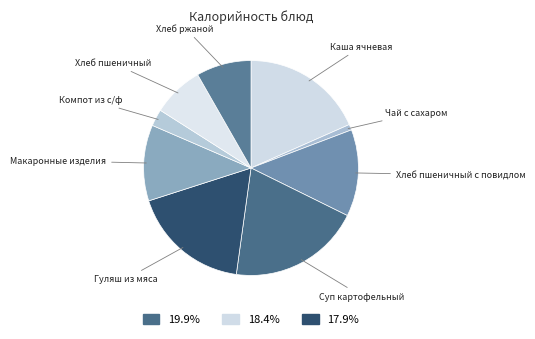

How many slices are in this pie chart?

9